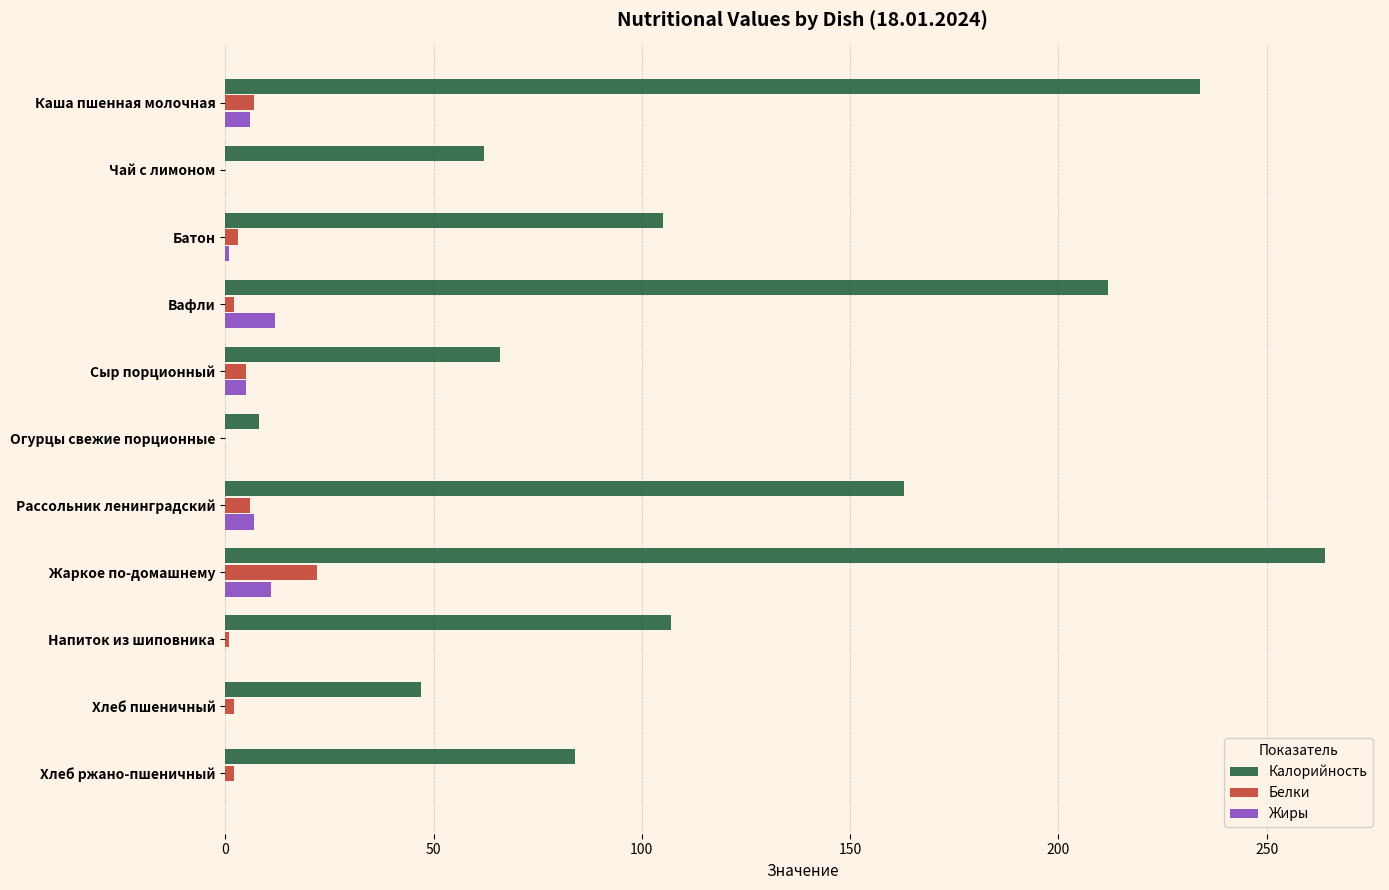

Which series has the largest total across all categories?

Калорийность